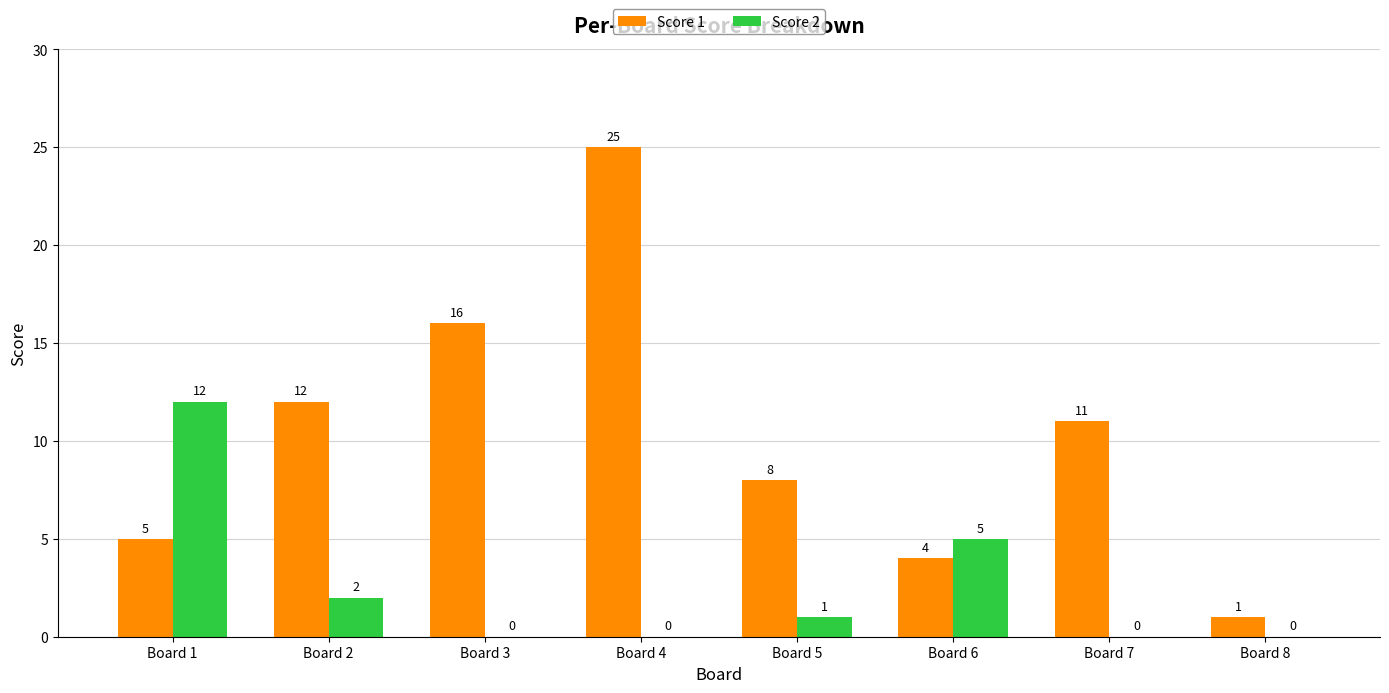

Is it true that Score 2 equals 1 at Board 5?

True